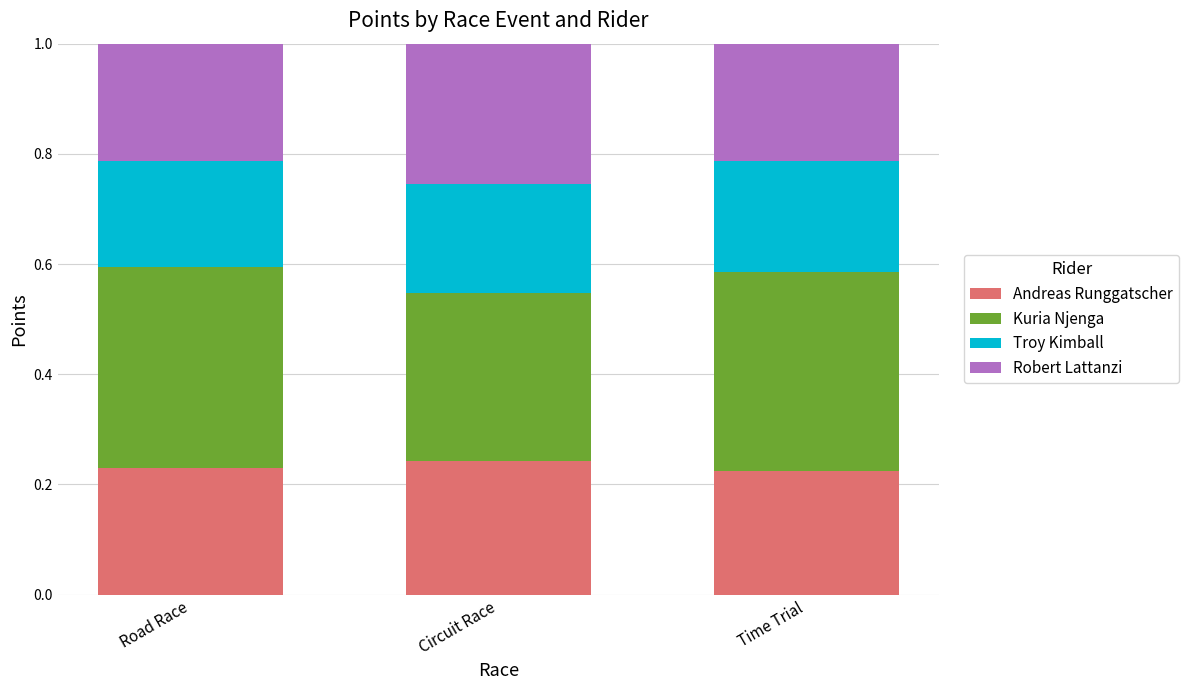

Is it true that Andreas Runggatscher equals 0.1 at Road Race?

False